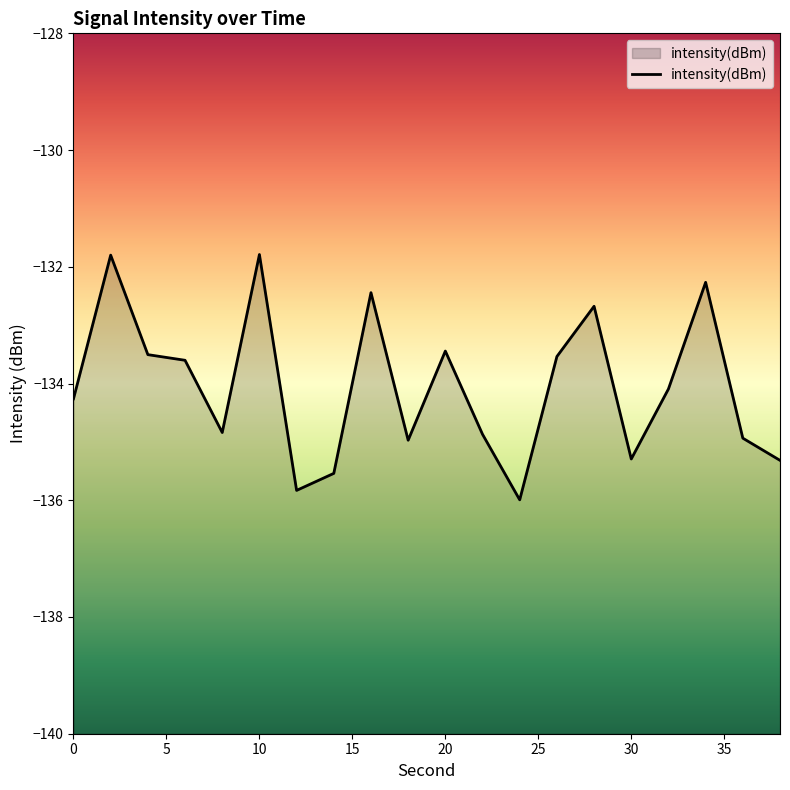

What is the difference between the maximum and minimum values?

4.2